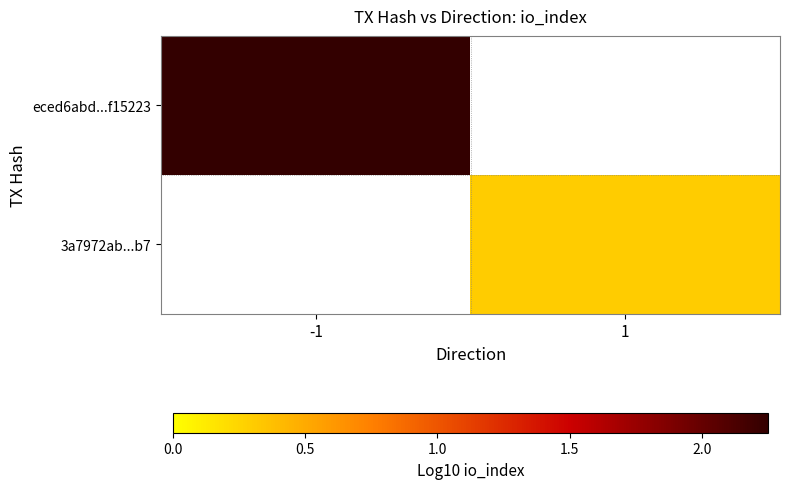

The value of 3a7972ab...b7 at 1 is 0.2. True or false?

False